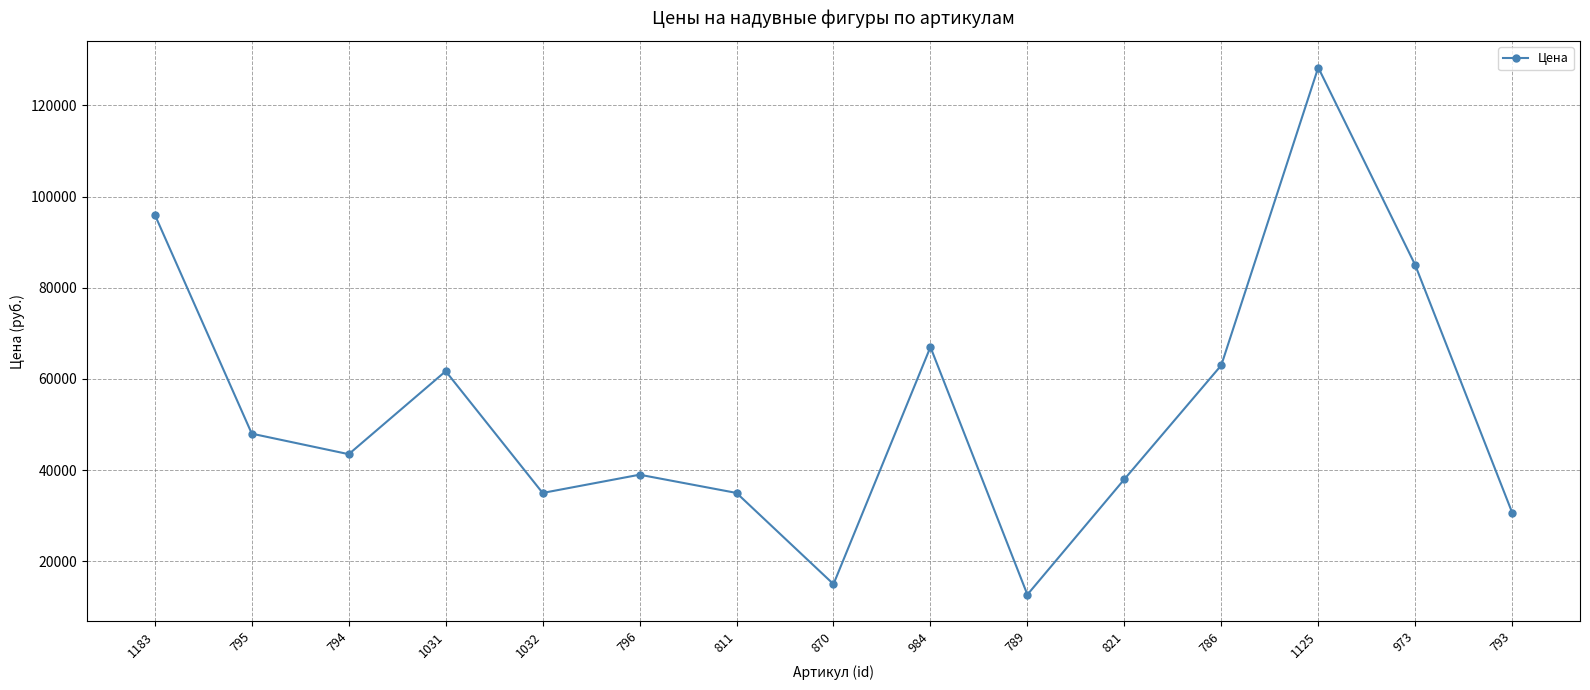

How many data points does each series have?

15